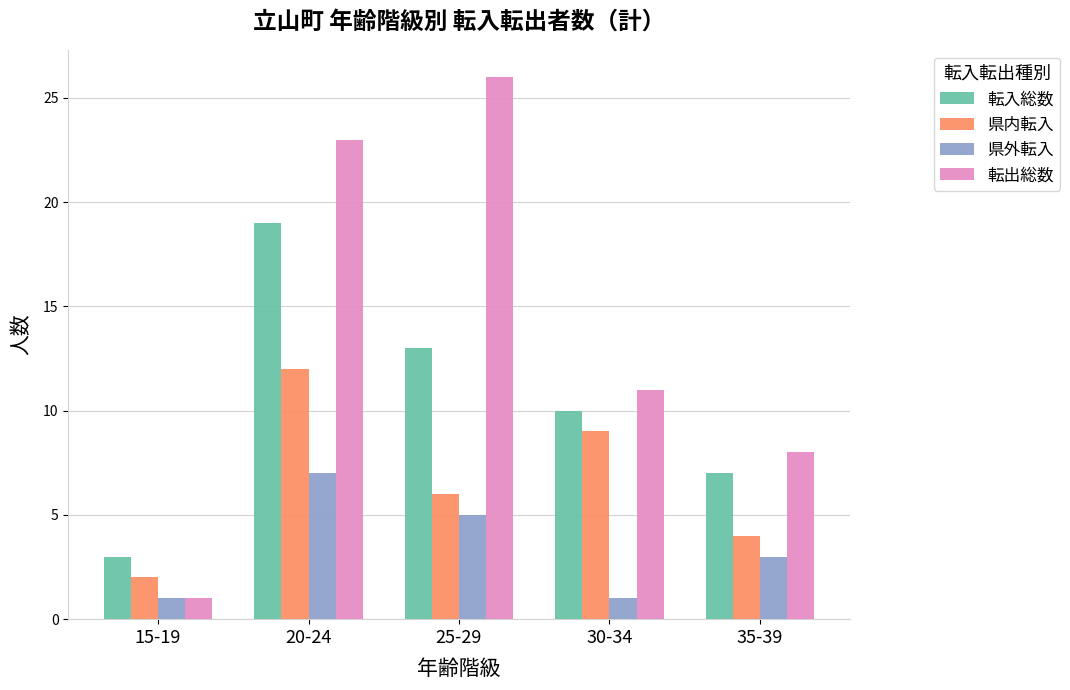

The value of 県外転入 at 15-19 is 1. True or false?

True